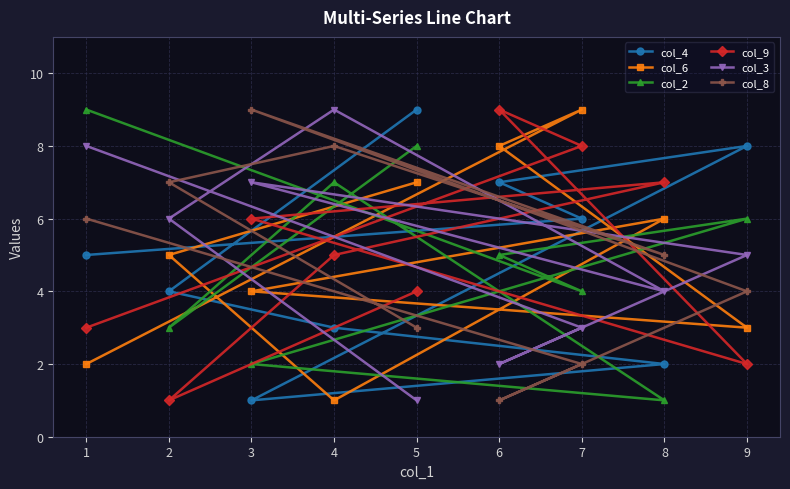

Which series has the largest total across all categories?

col_4